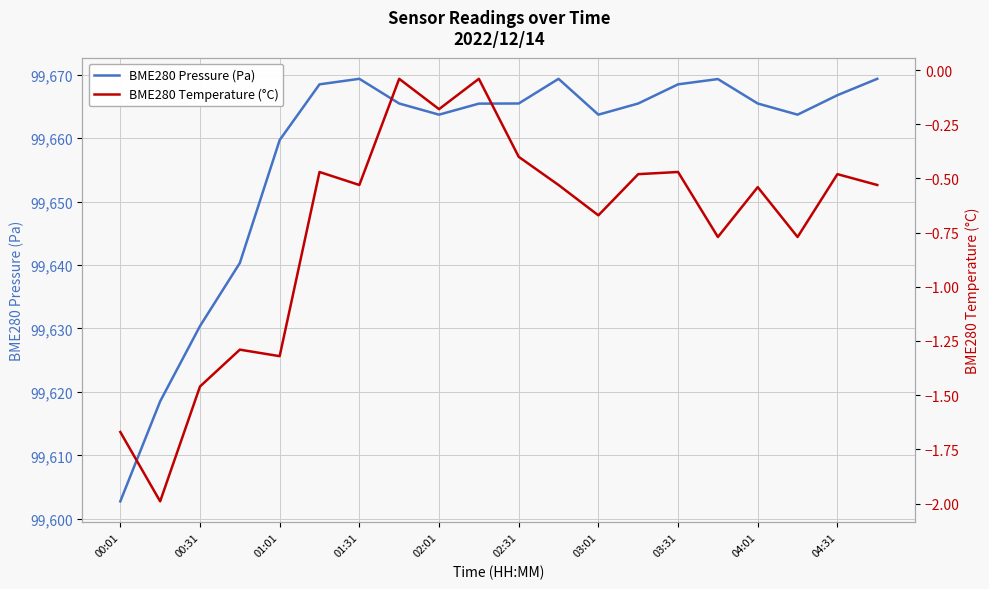

How many series are shown in this chart?

2